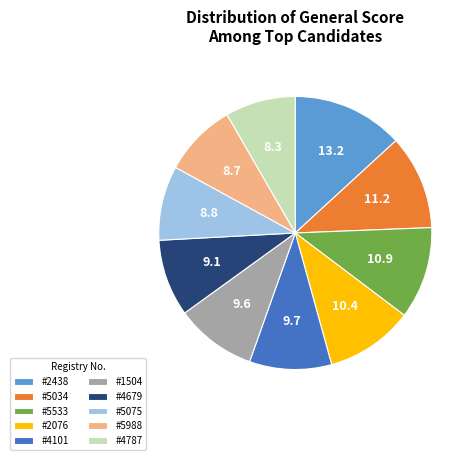

What is the ratio of the value at #4101 to the value at #2438?

0.7